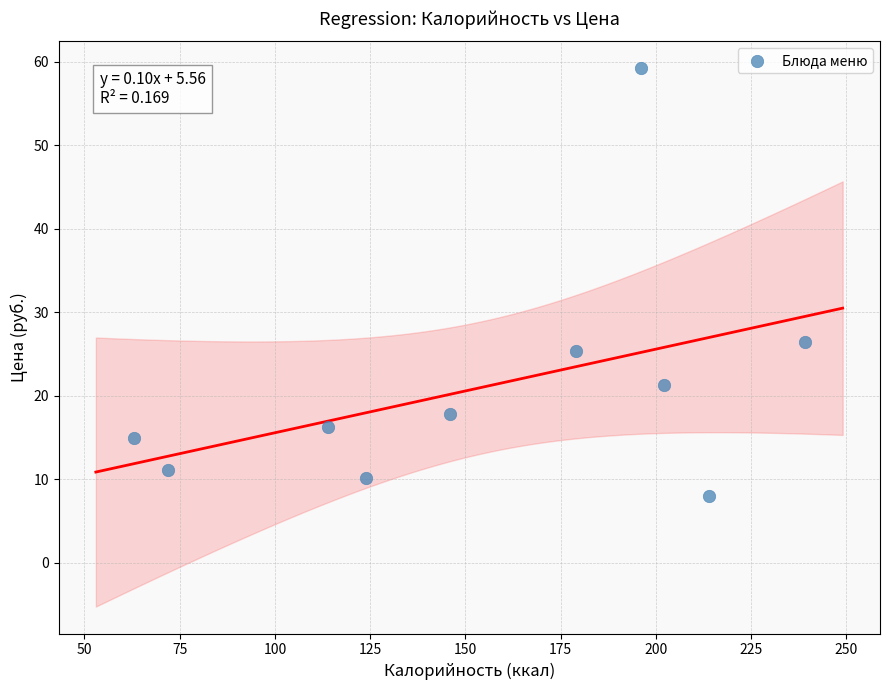

What is the average X value?

154.9